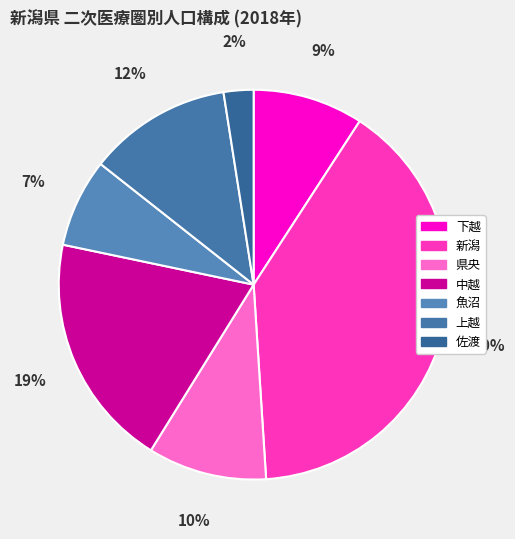

Count the number of slices in the pie.

7